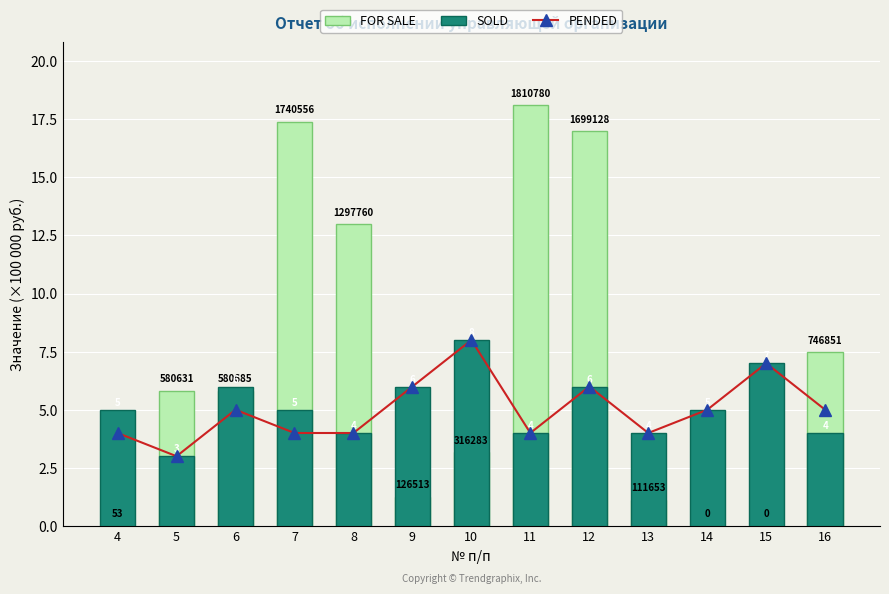

At how many categories does at least one series exceed 16?

3